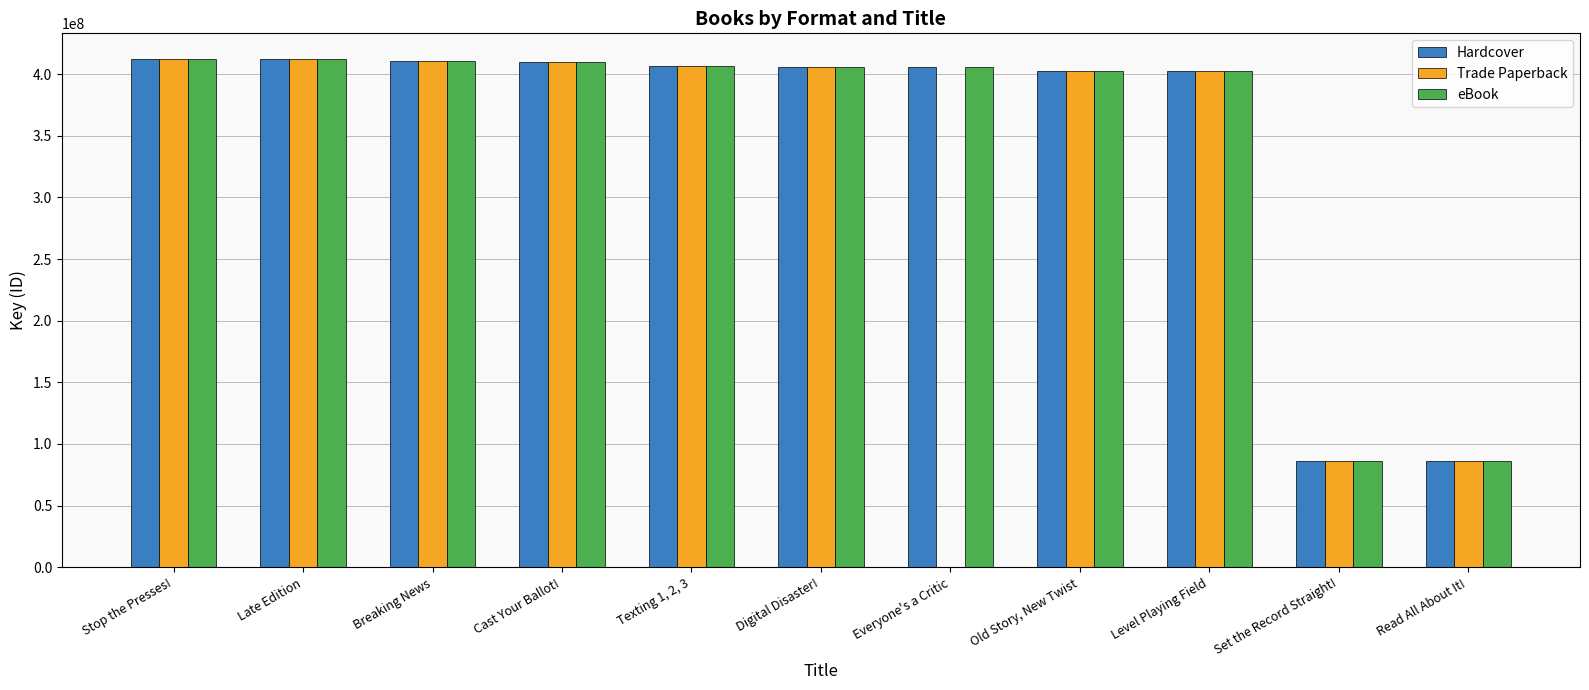

Is it true that Hardcover equals 409730352 at Cast Your Ballot!?

True